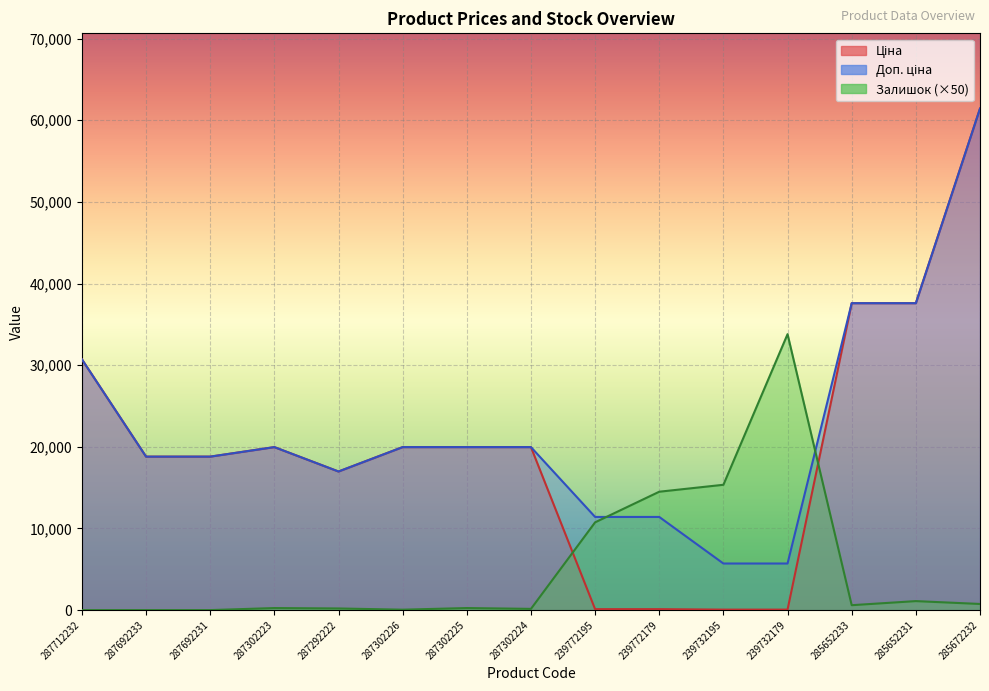

At which category does the chart reach its minimum across all series?

287712232